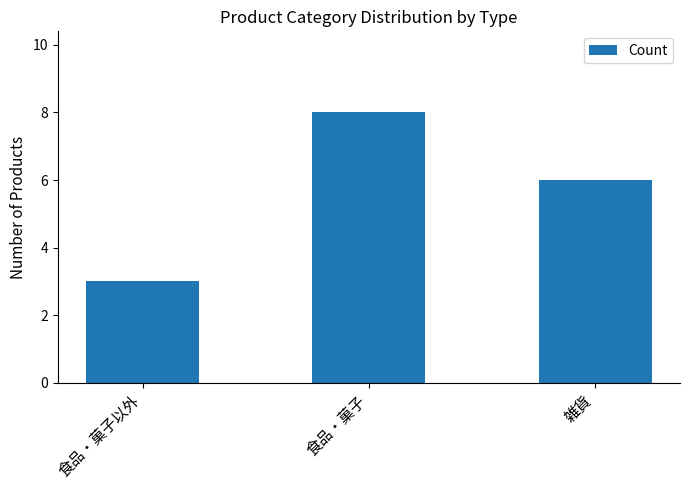

What is the average value?

6